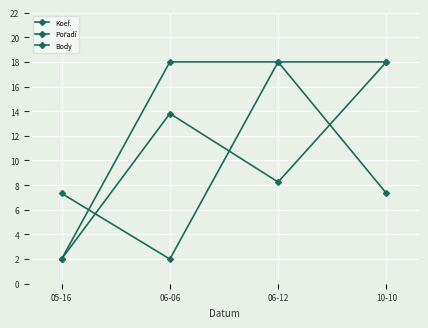

What is the smallest value displayed?

2.0